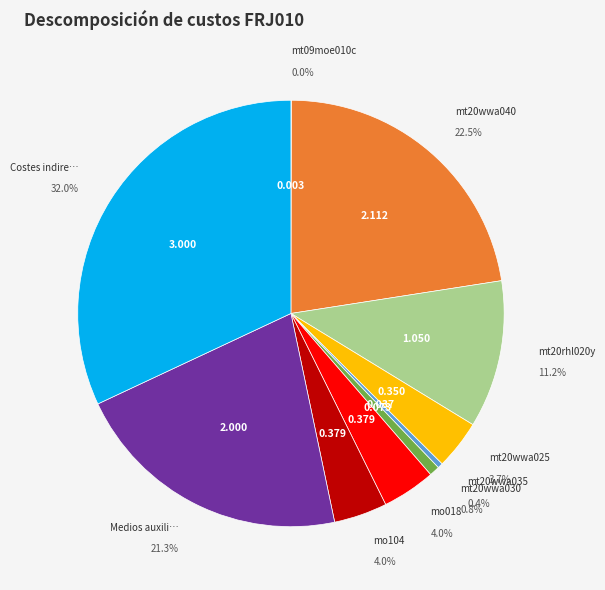

Is it true that Costes indirectos is 38% of the pie?

False